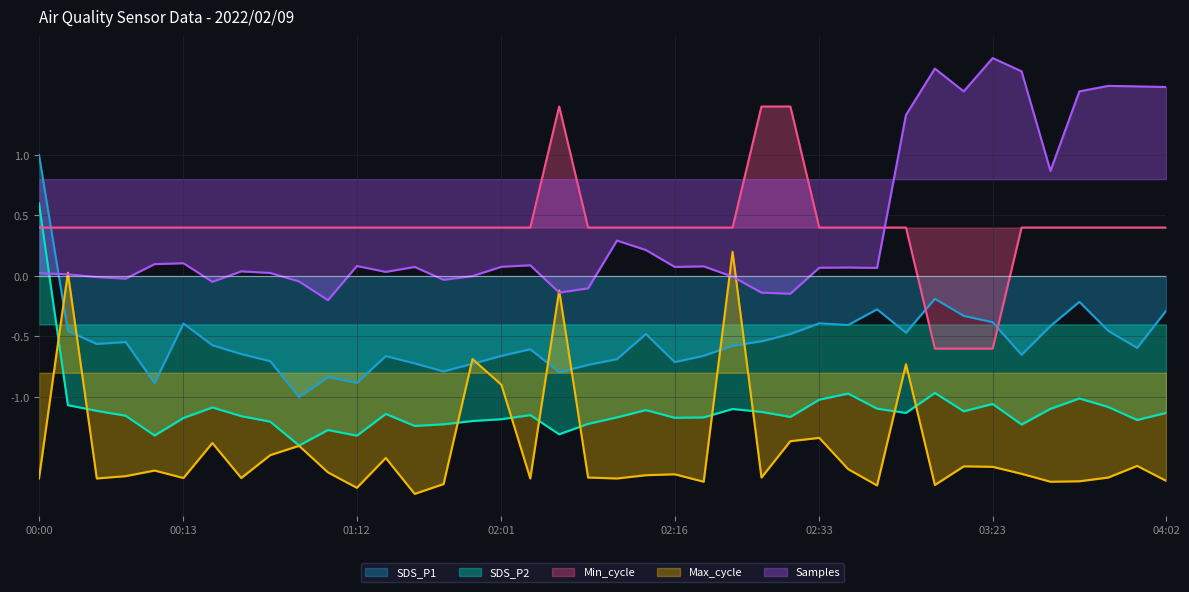

What is the difference between the maximum and second lowest values in the Max_cycle series?

1.9